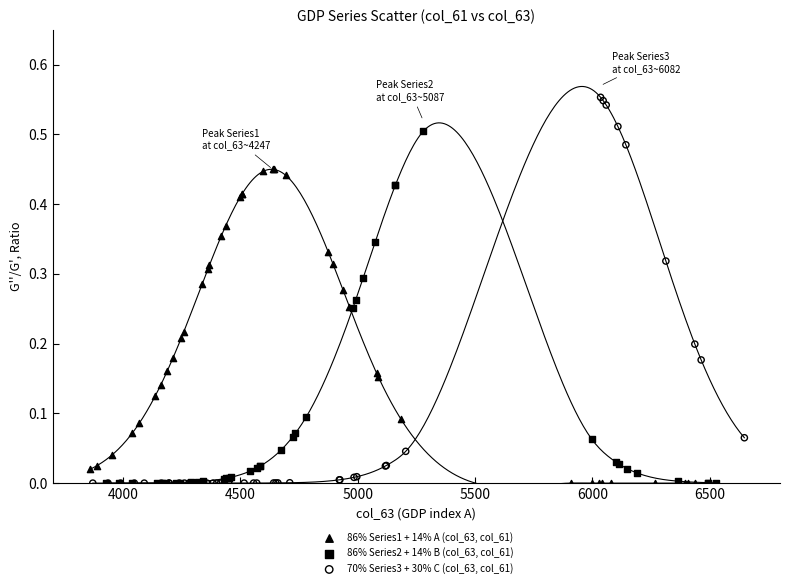

Which series contains the highest Y value?

70% Series3 + 30% C (col_63, col_61)